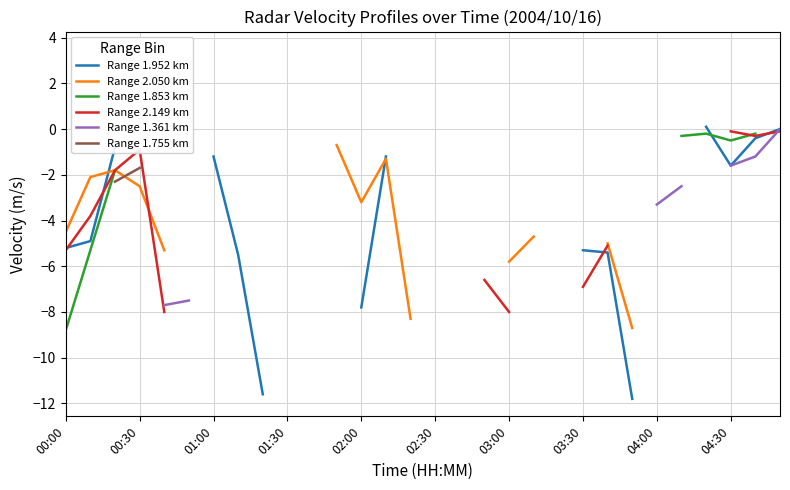

At how many categories does at least one series exceed -6?

24